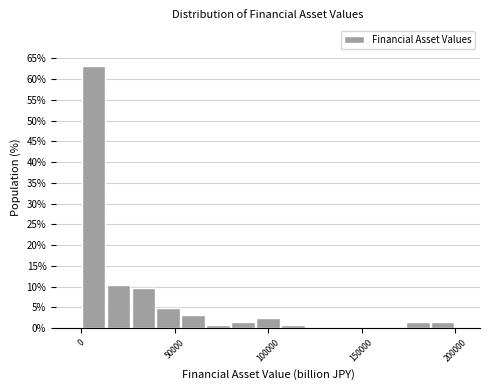

Read against the x-axis, roughly where is the centre of the tallest bar?

5000